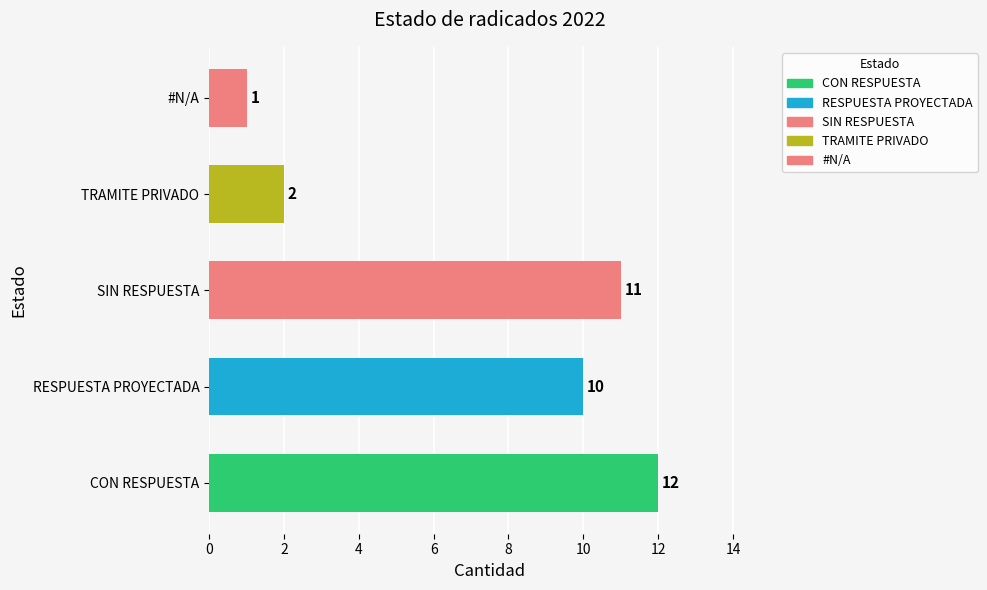

How many bars are there in total?

5